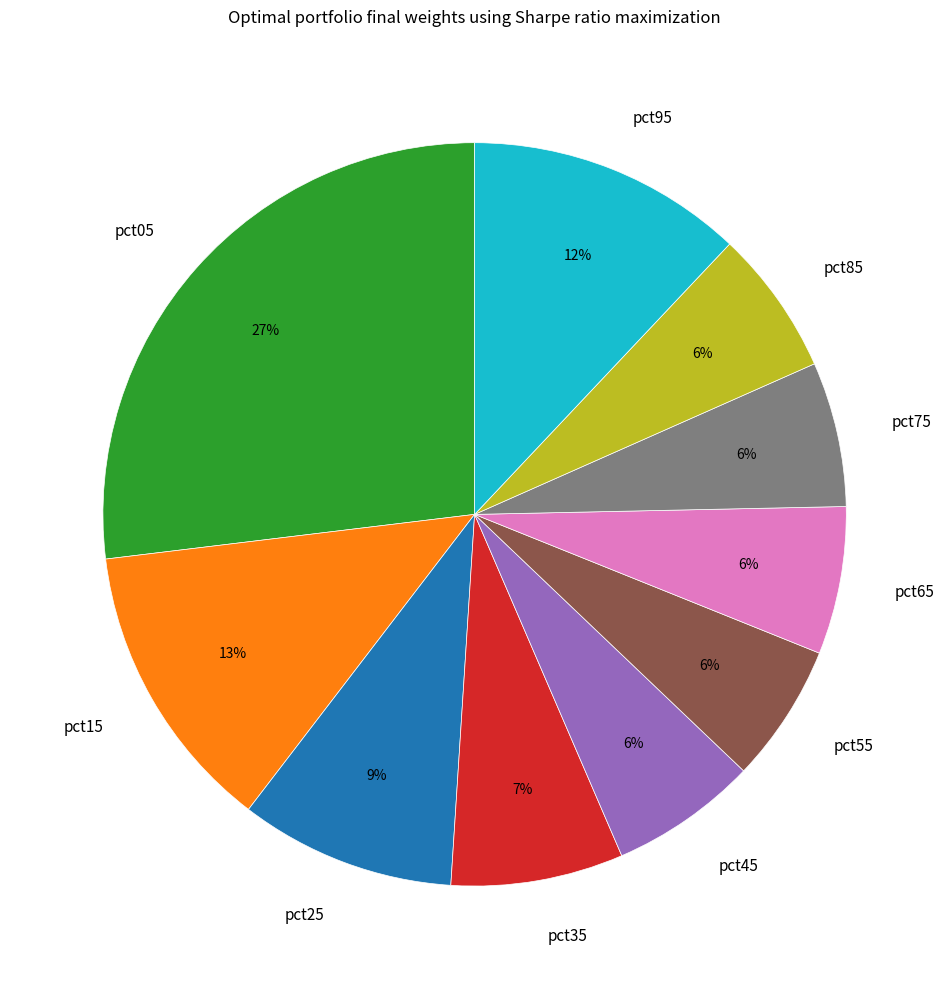

To the nearest percent, what percentage of the pie is pct85?

6%